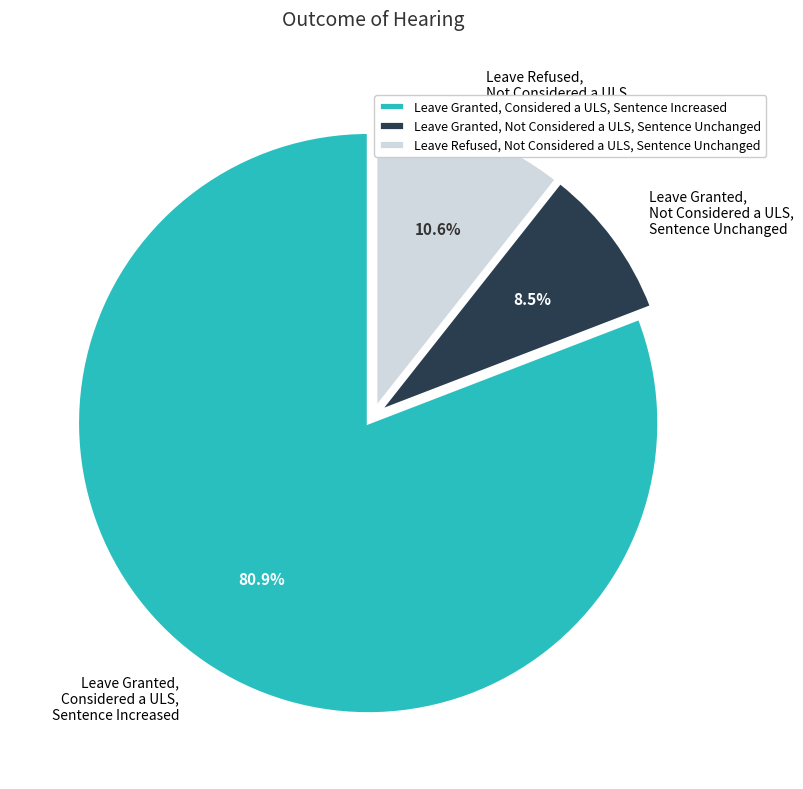

Between Leave Granted, Not Considered a ULS, Sentence Unchanged and Leave Granted, Considered a ULS, Sentence Increased, which is larger?

Leave Granted, Considered a ULS, Sentence Increased